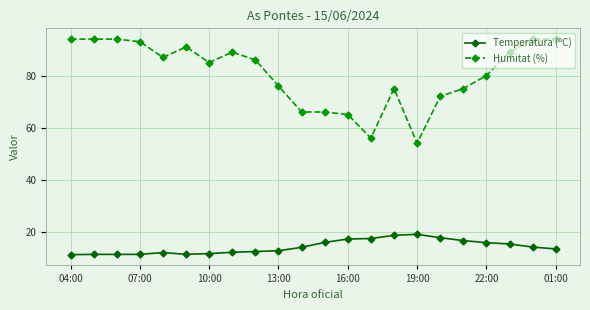

What is the value of the Humitat (%) point at the 11th from the left?

66.0